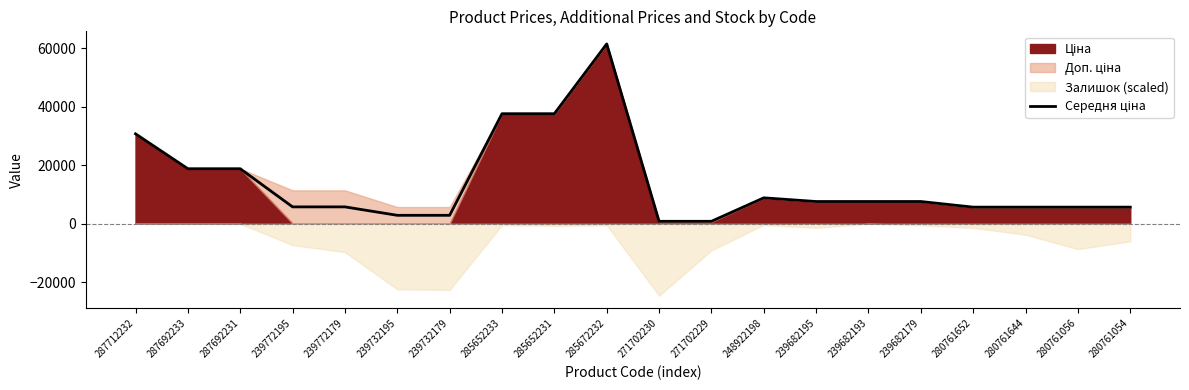

What is the average value?

13911.6